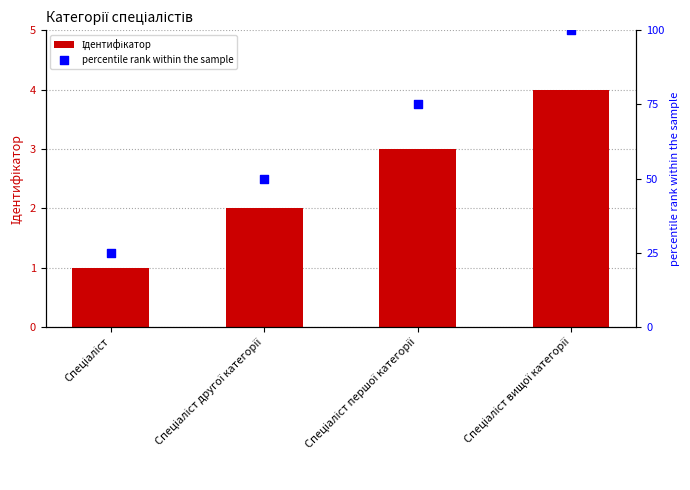

Which series contains the lowest Y value?

Ідентифікатор